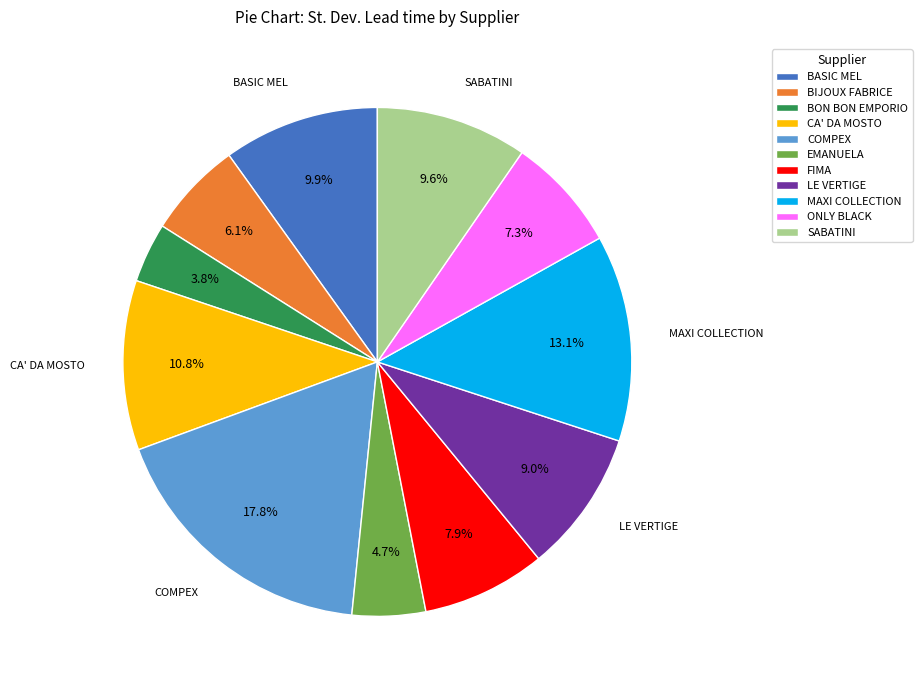

Does BON BON EMPORIO account for over 50% of the chart?

No